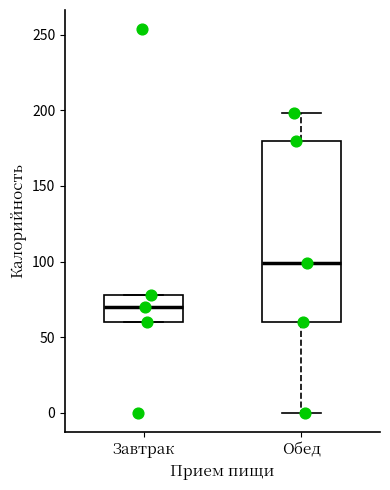

Where does the median line of the box for Обед sit on the y-axis? The values are not printed on the chart, so give them approximately, as read against the axis.

100